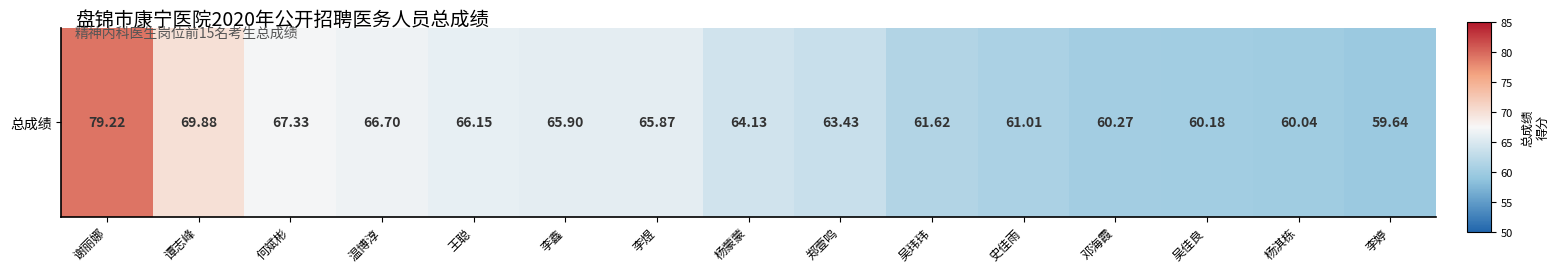

True or false: the data shows 61.6 at 吴玮玮.

True